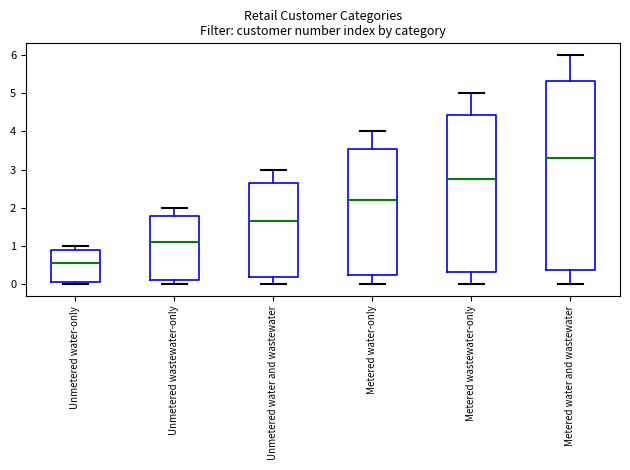

Which box's median line is the highest?

Metered water and wastewater